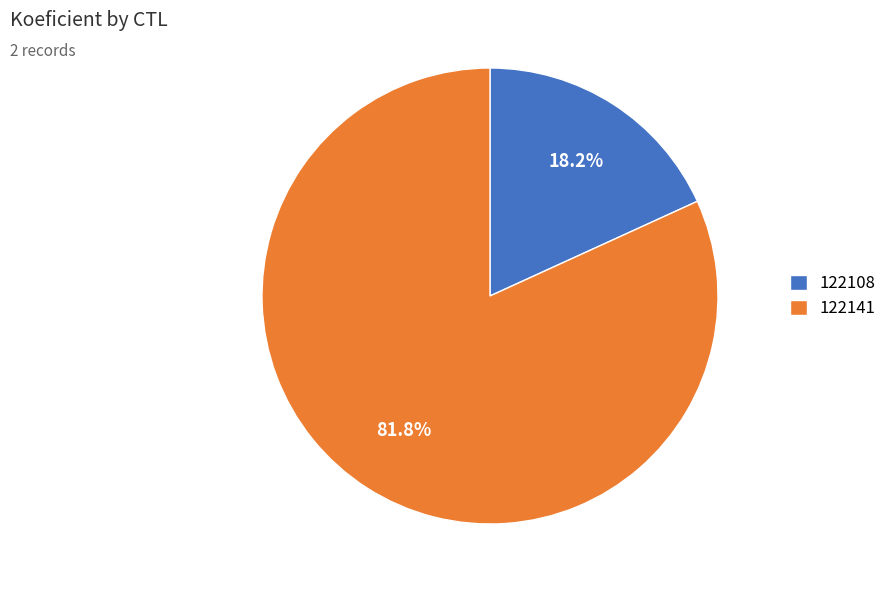

Approximately how many times larger is the value at 122108 compared to 122141?

0.2